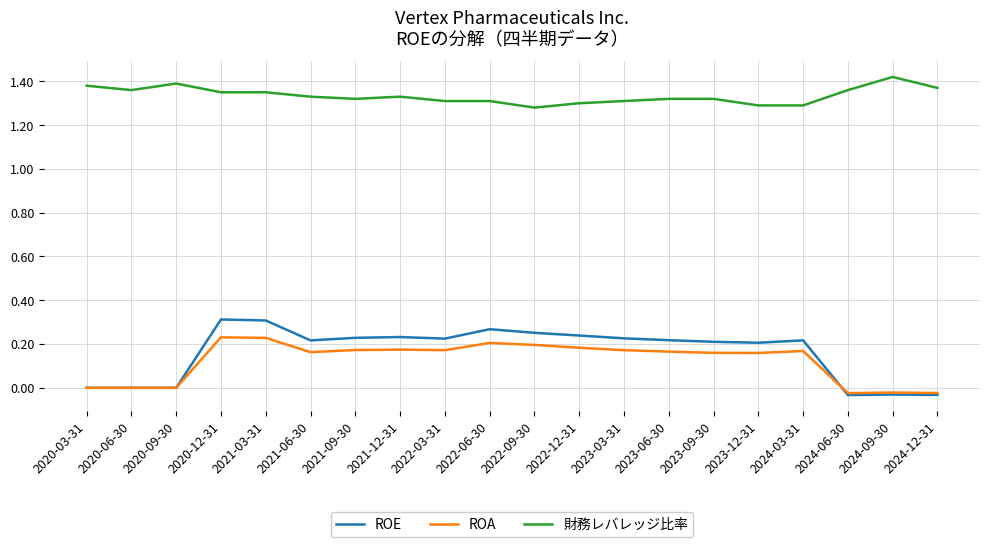

Is the value of ROA at 2022-09-30 greater than the value of 財務レバレッジ比率 at 2022-06-30?

No